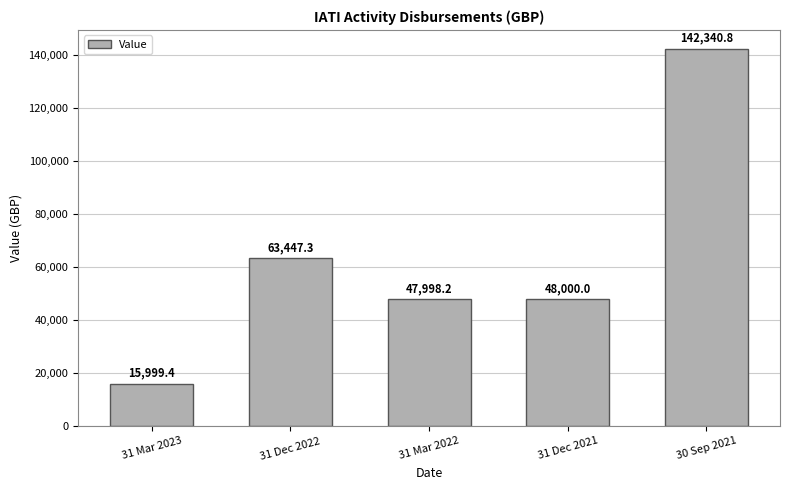

What is the smallest value displayed?

15999.4